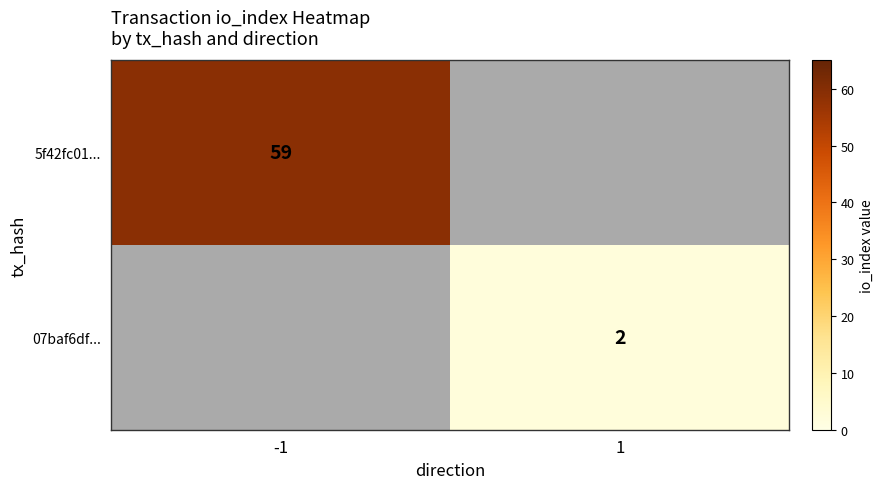

The 5f42fc01... series shows 94.7 at -1. True or false?

False